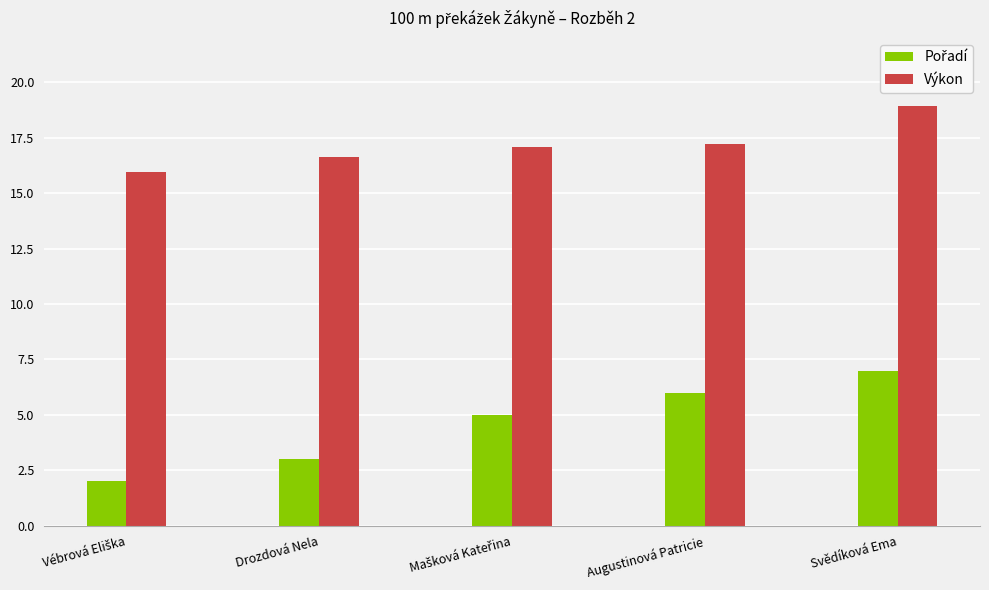

What is the difference between the second highest and minimum values in the Výkon series?

1.3